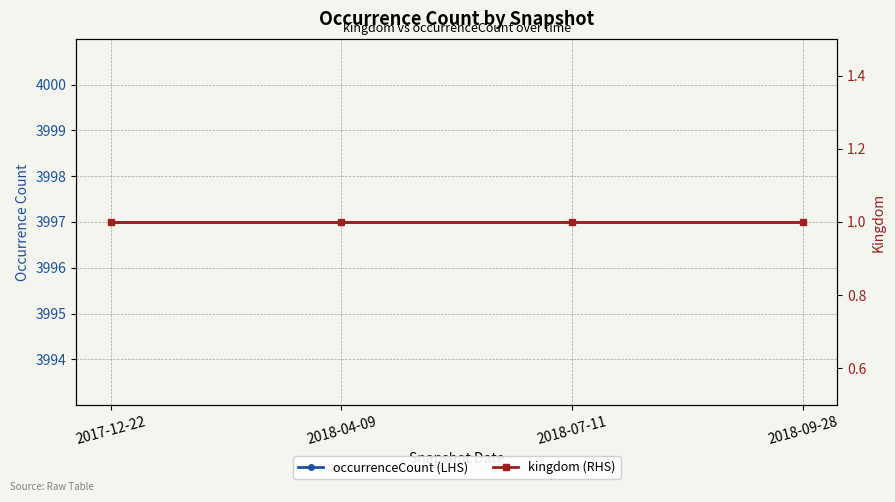

List the labels in order of kingdom (RHS) value, largest first.

2017-12-22, 2018-04-09, 2018-07-11, 2018-09-28